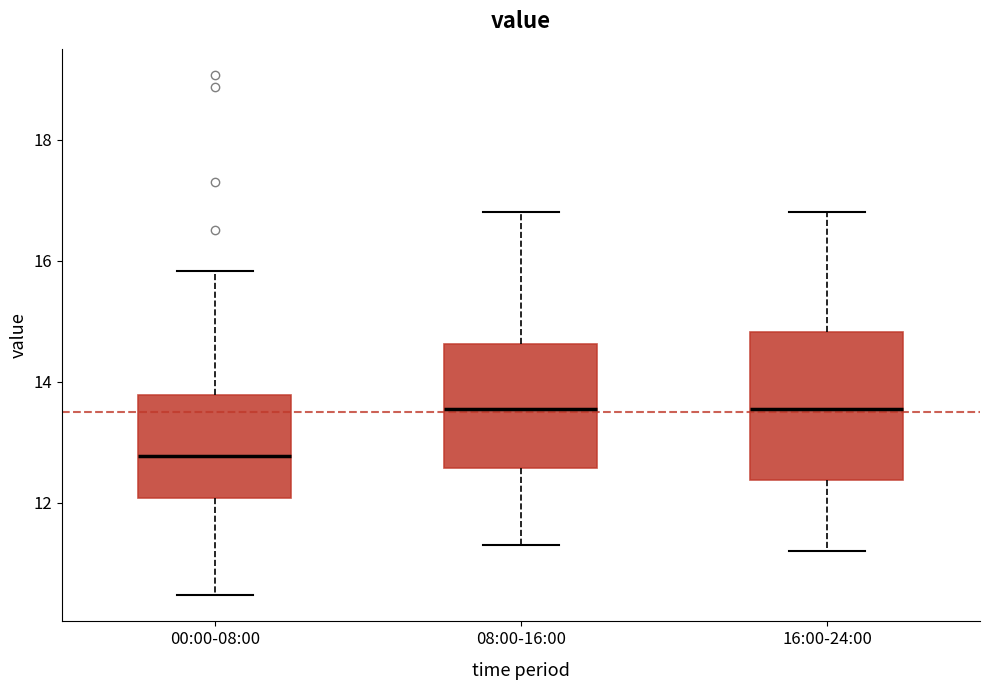

Where does the upper whisker of the box for 16:00-24:00 end on the y-axis? The values are not printed on the chart, so give them approximately, as read against the axis.

16.8